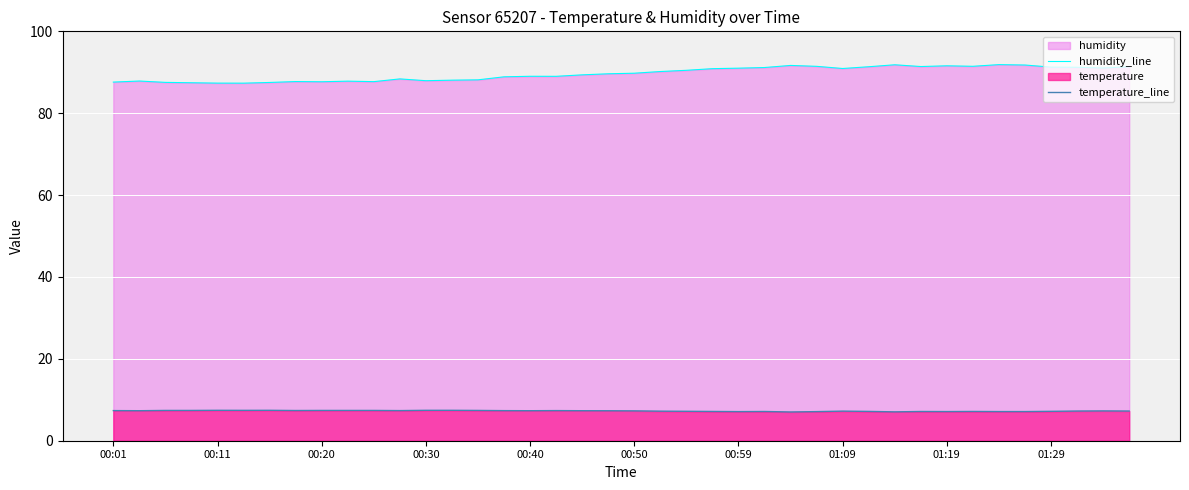

Is it true that humidity_line equals 89.4 at 18?

True